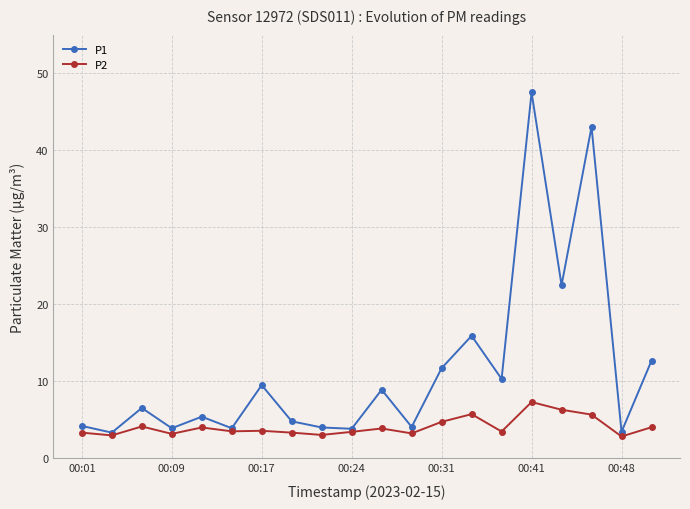

True or false: P2 has more than 1 interior local peaks.

True